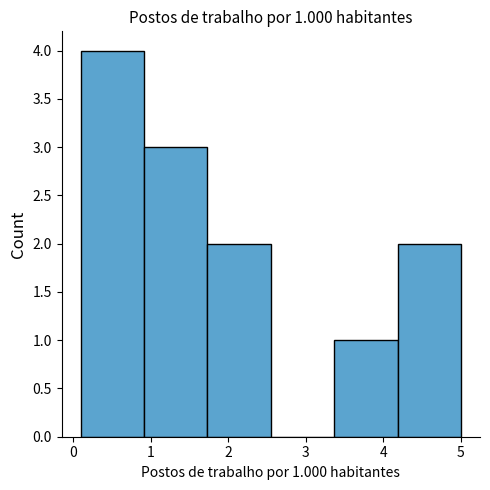

Over which range of the x-axis is the bar tallest?

0.1 to 0.9